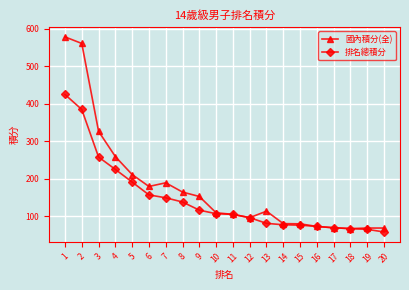

The 國內積分(全) series shows 578.8 at 1. True or false?

True